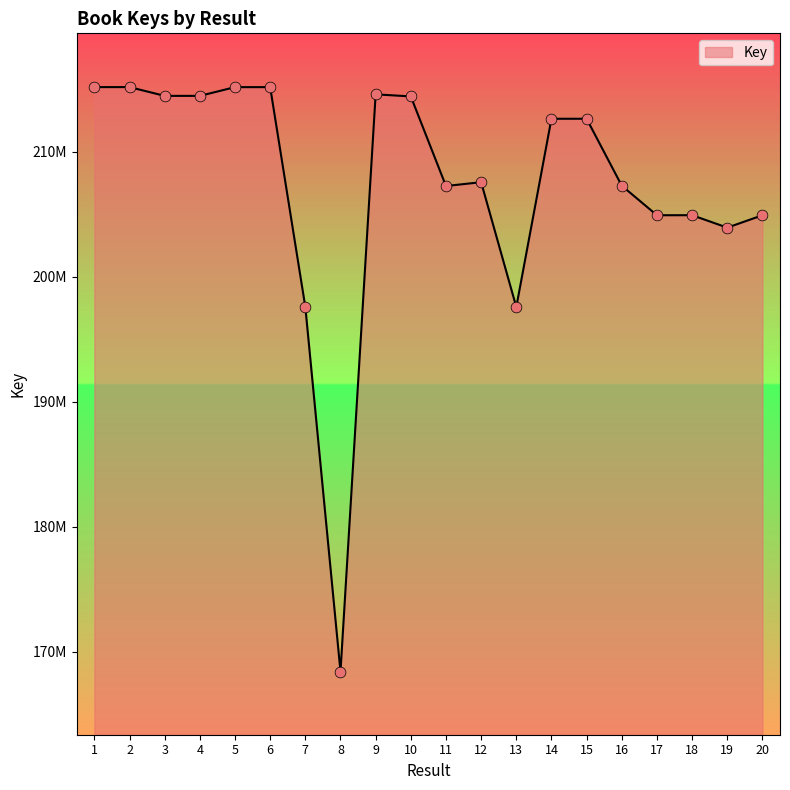

What is the ratio of the value at 9 to the value at 6?

1.0